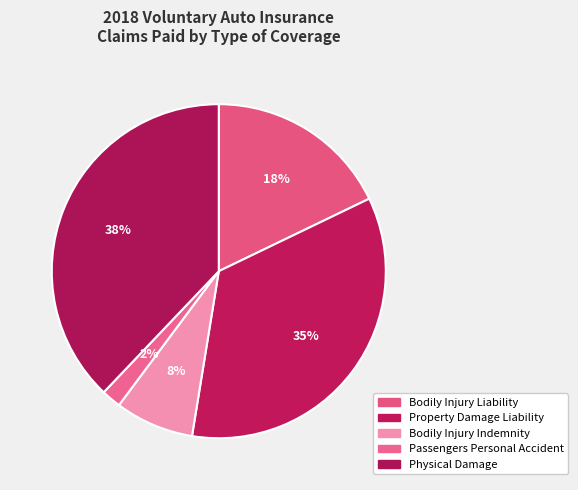

To the nearest percent, what is the difference between the Bodily Injury Indemnity and Physical Damage slice percentages?

30%